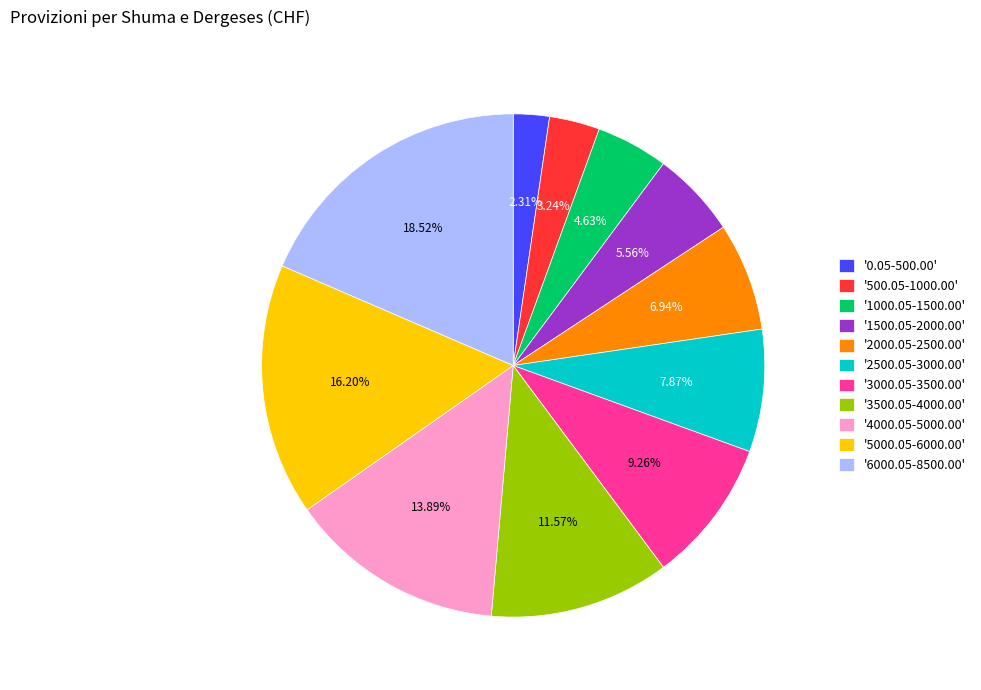

Do '3500.05-4000.00' and '6000.05-8500.00' together represent more than half of the pie?

No